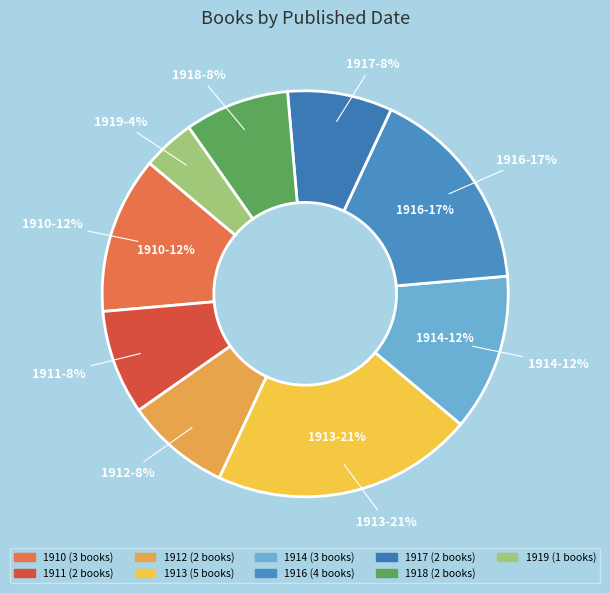

How much of the chart is everything except 1912?

91.7%